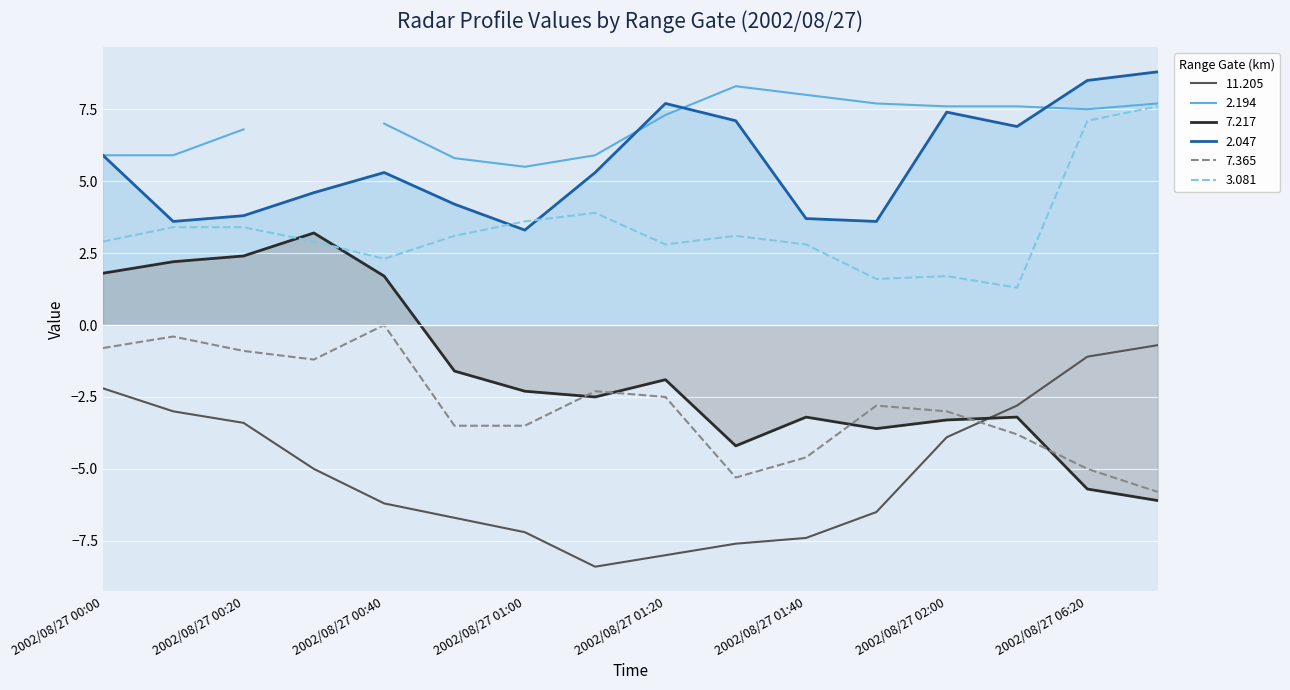

True or false: 11.205 has a value of -3.9 at 2002/08/27 02:00.

True